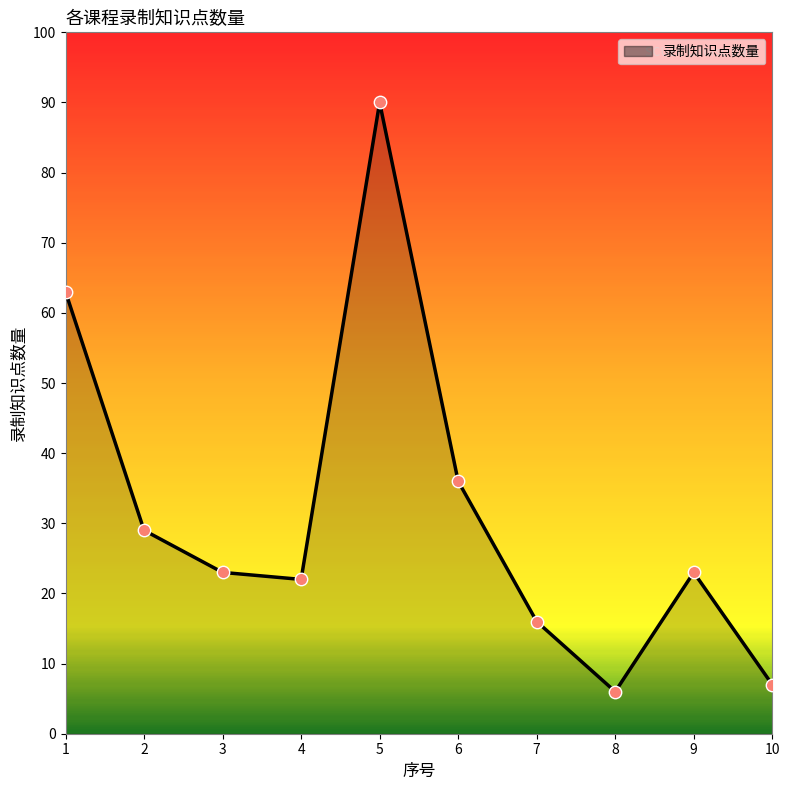

Between 6 and 5, which is larger?

5